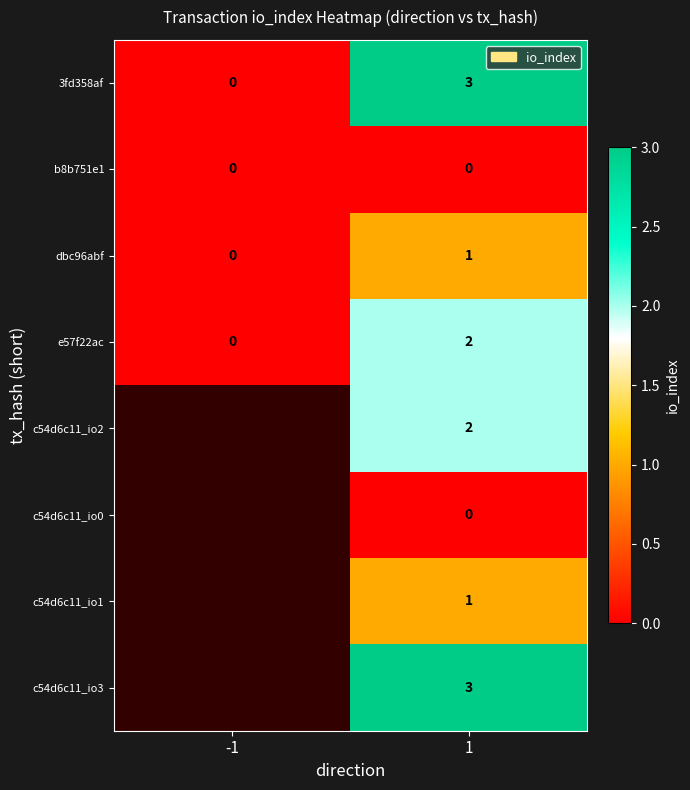

True or false: e57f22ac has a value of 1 at -1.

False